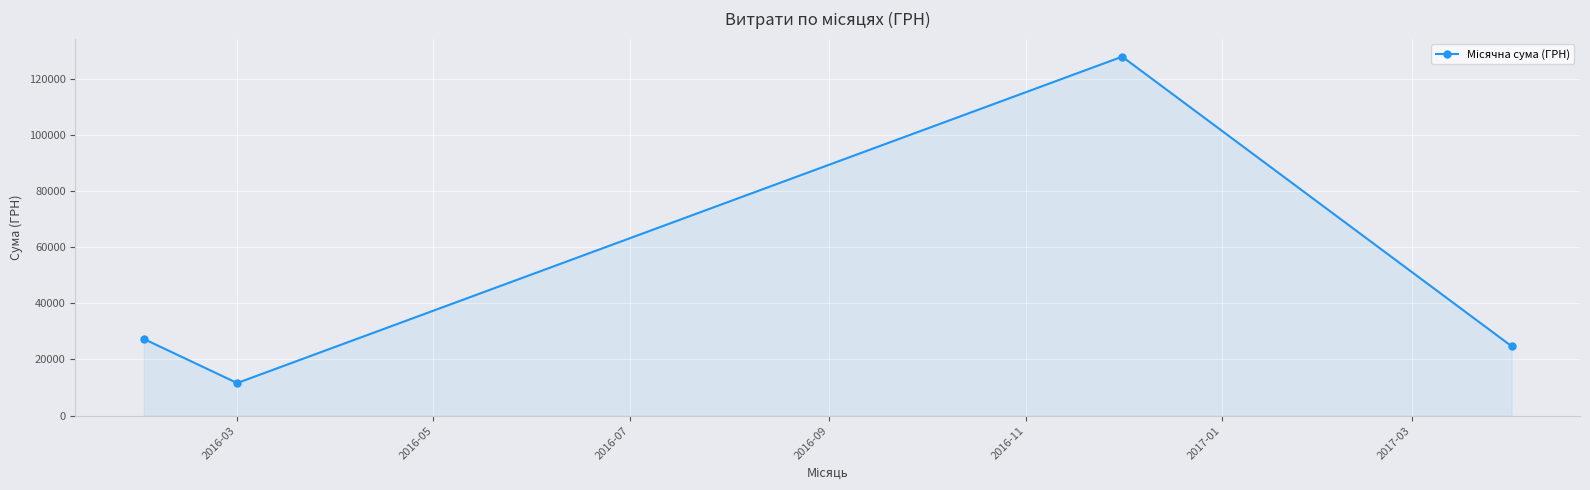

True or false: there are more than 2 points higher than both neighbors.

False